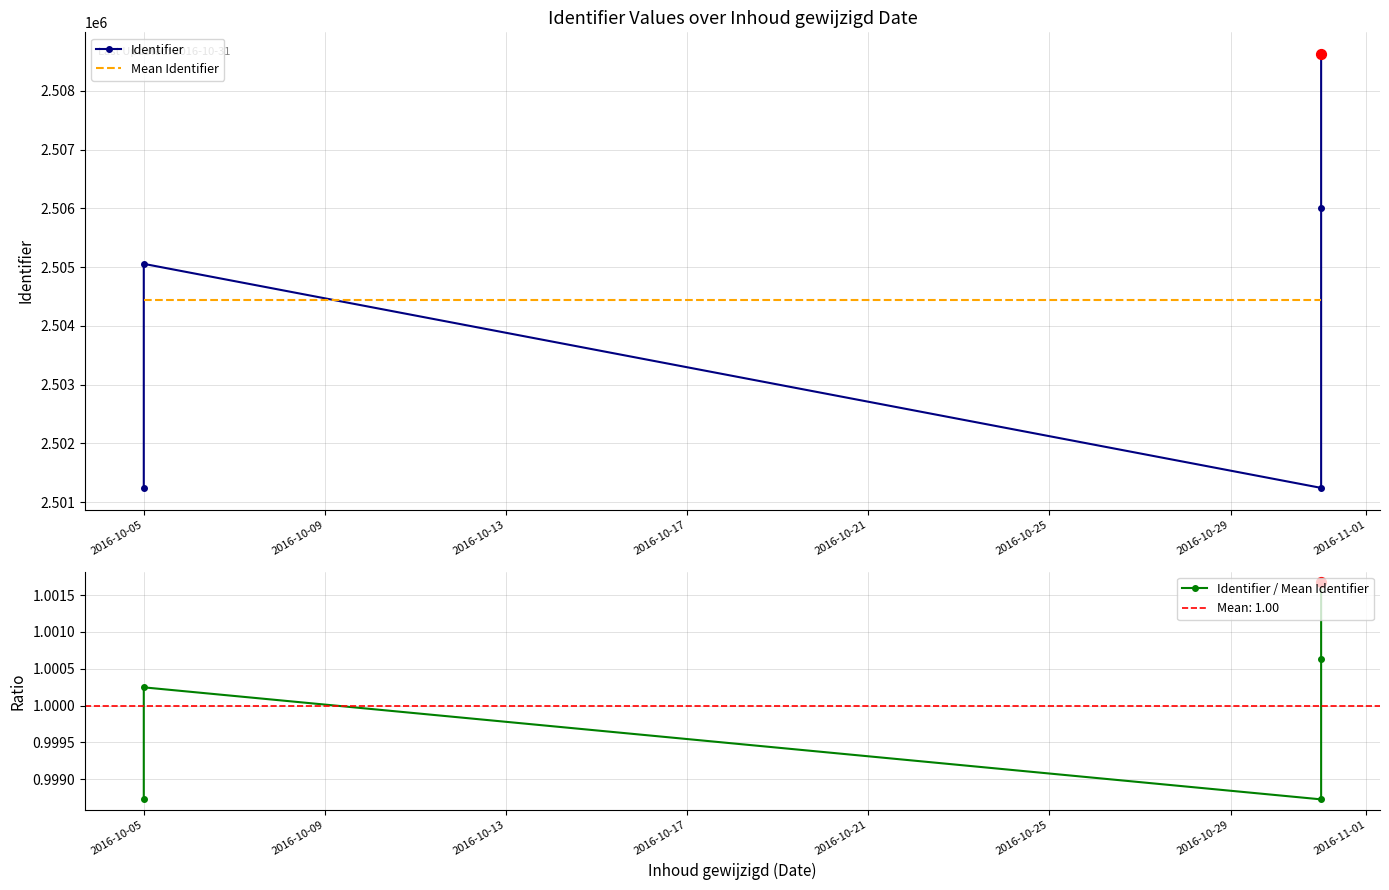

Which series reaches the maximum Y coordinate?

Identifier